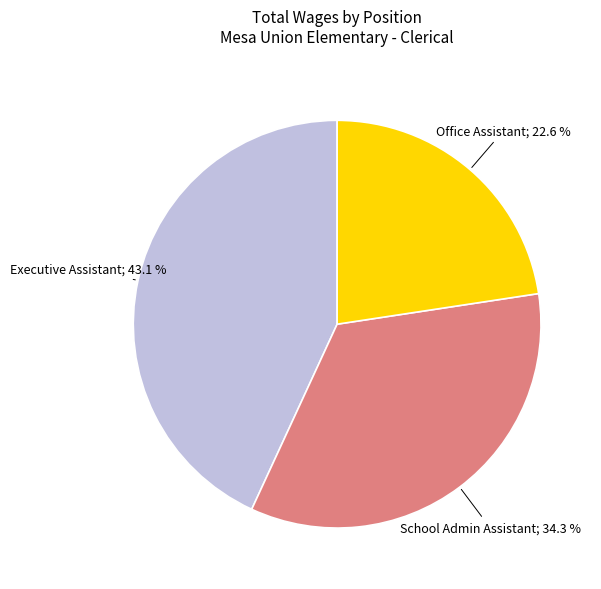

Does any single category account for the majority?

No